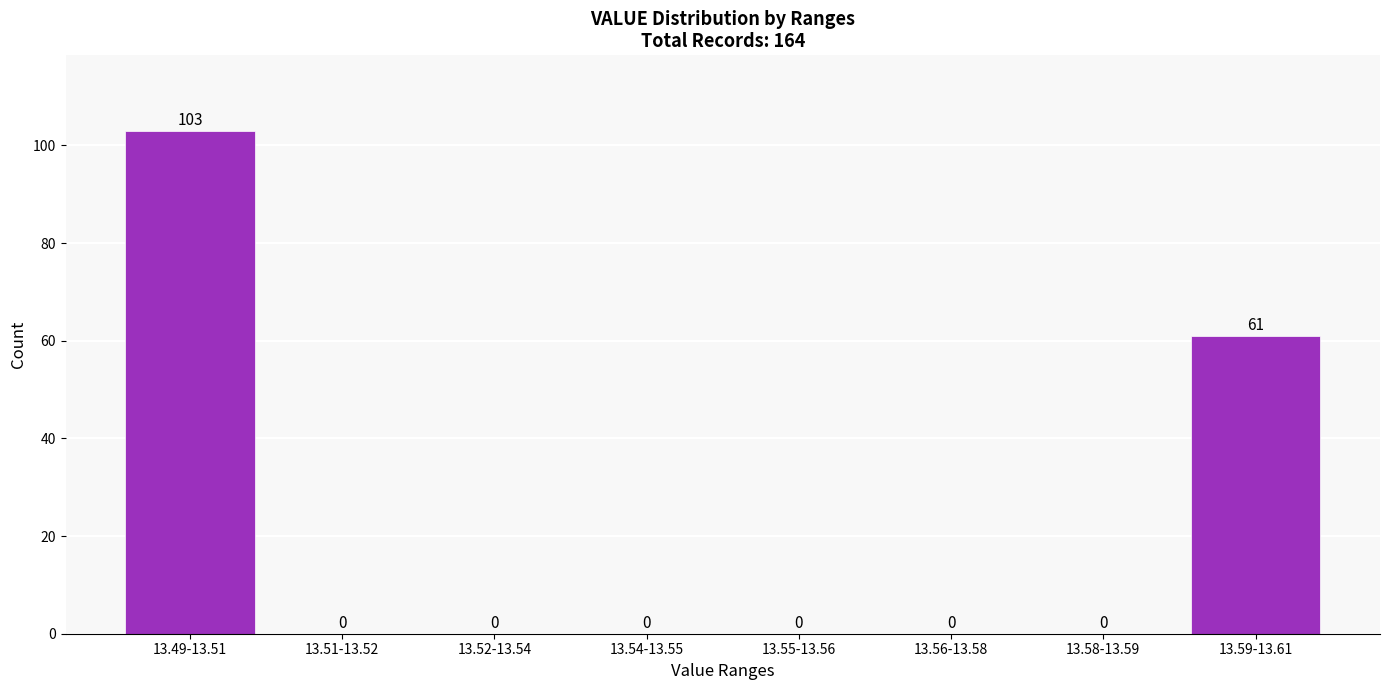

Reading left to right, what are all the values shown in this chart?

13.49-13.51=103	13.51-13.52=0	13.52-13.54=0	13.54-13.55=0	13.55-13.56=0	13.56-13.58=0	13.58-13.59=0	13.59-13.61=61